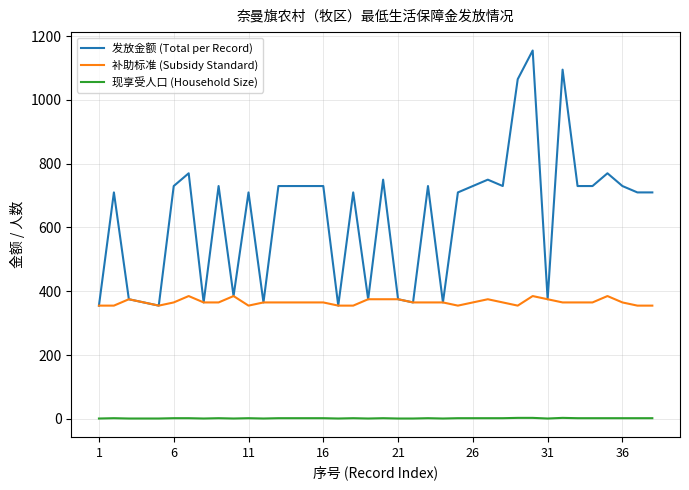

What is the maximum value shown in the chart?

1155